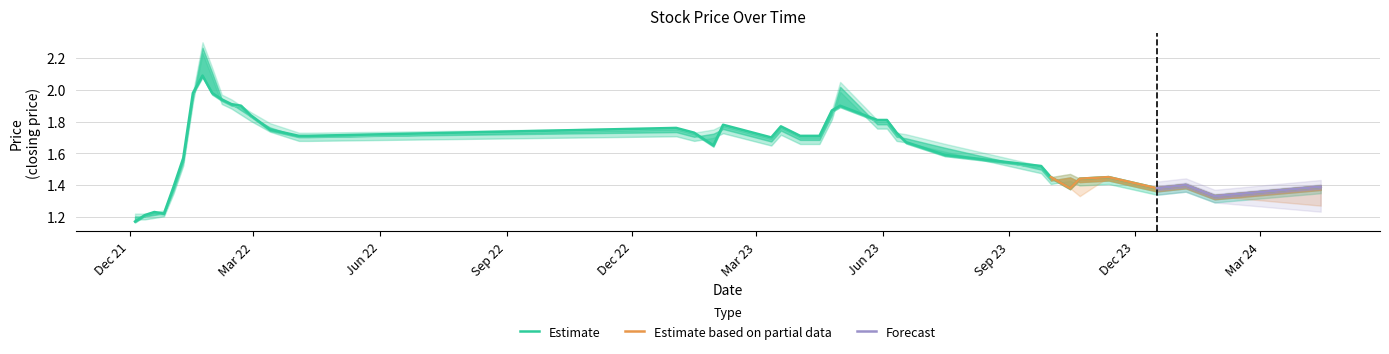

Where is Low nearest to the value 1?

05/12/2021